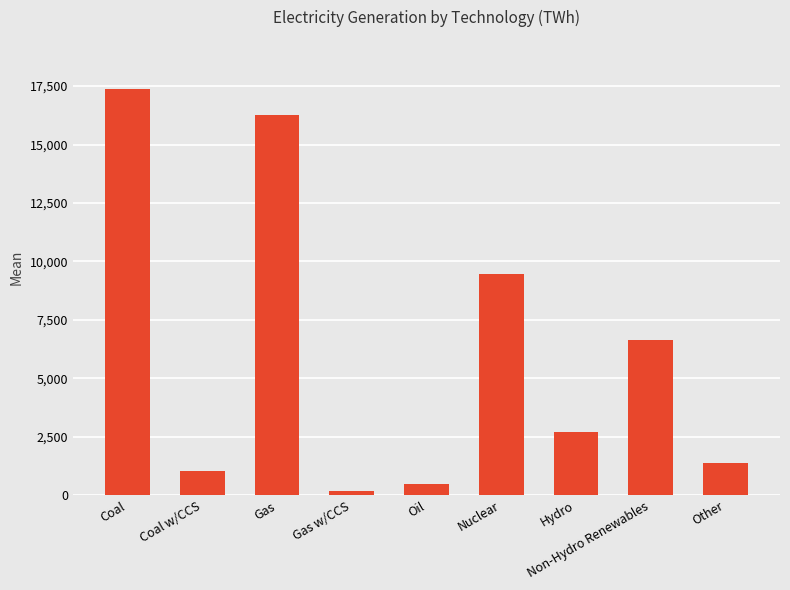

List the labels in order of value, smallest first.

Gas w/CCS, Oil, Coal w/CCS, Other, Hydro, Non-Hydro Renewables, Nuclear, Gas, Coal